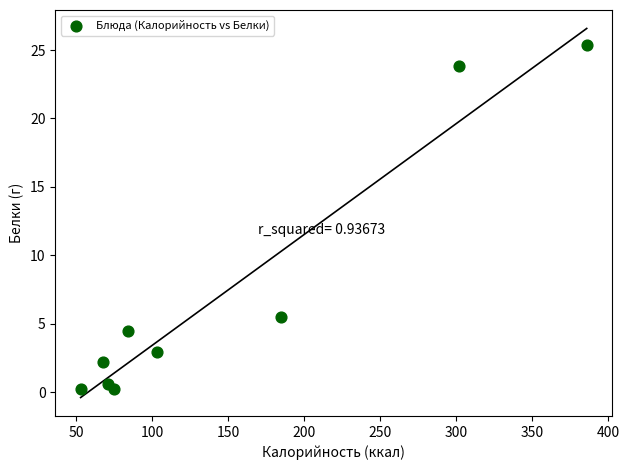

What Y value in the scatter plot is closest to 12?

5.5